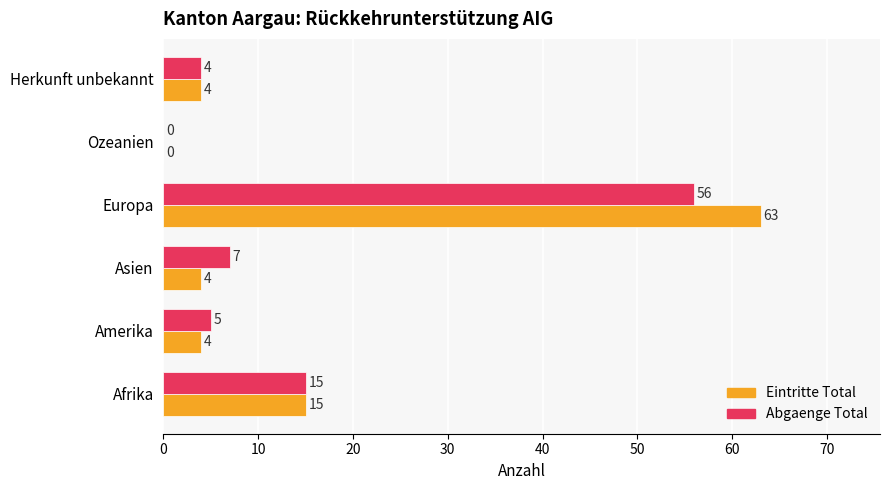

What is the sum of the Abgaenge Total values at Asien and Ozeanien?

7